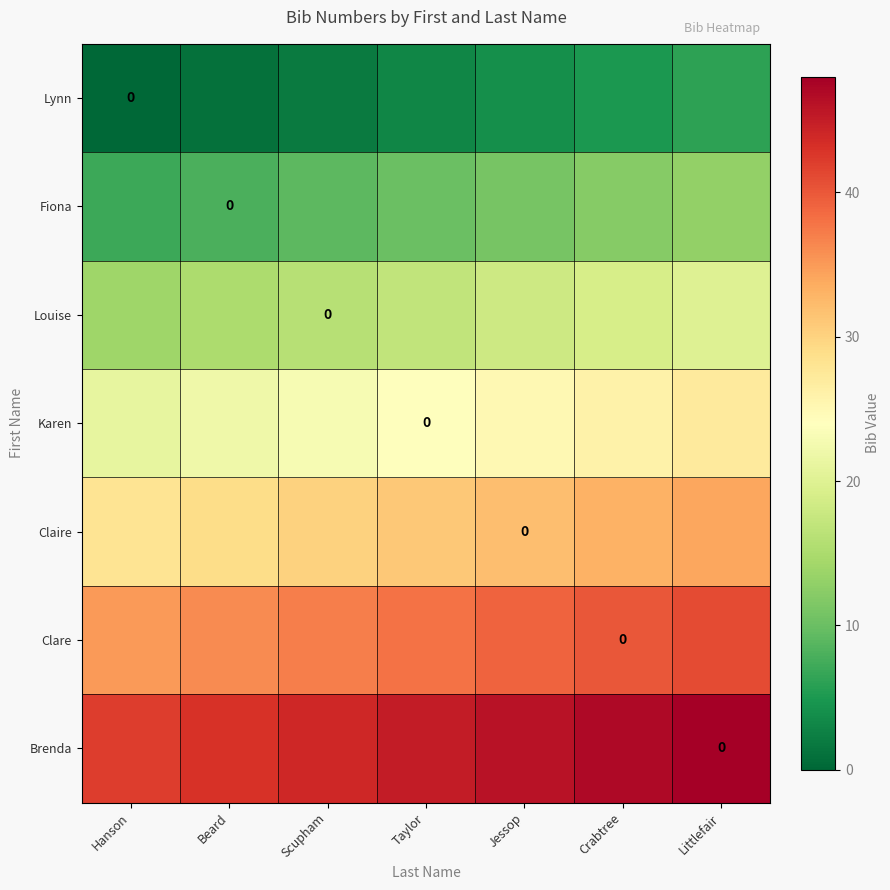

True or false: Louise has a value of 22 at Scupham.

False